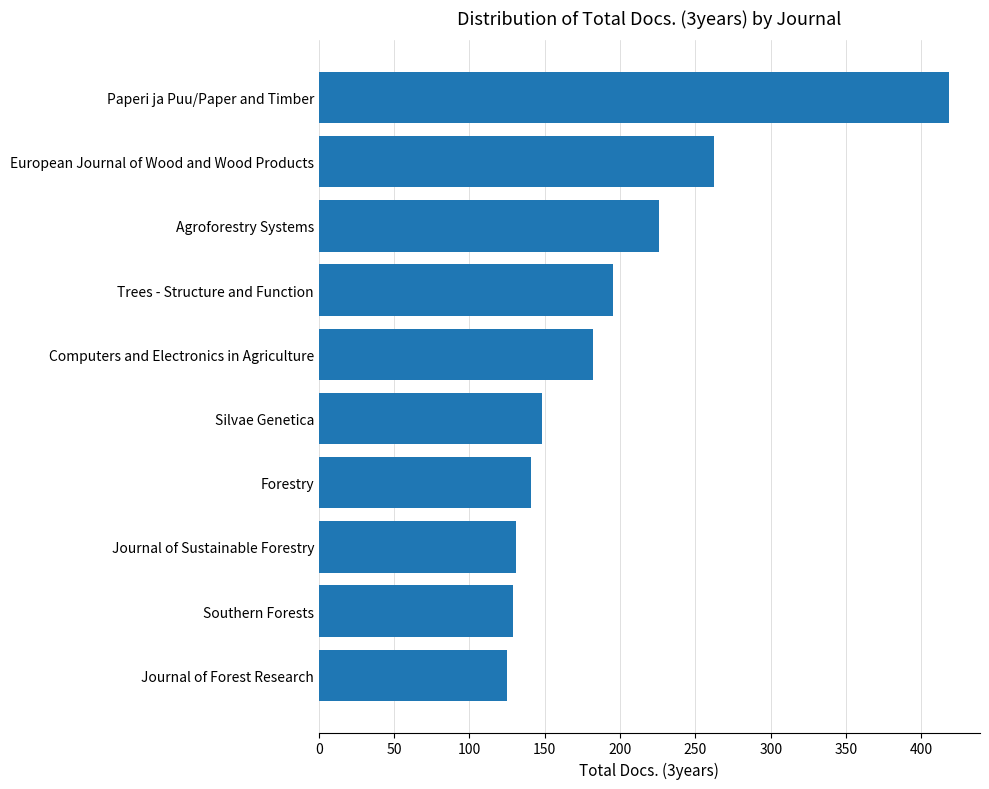

Approximately how many times larger is the value at Trees - Structure and Function compared to Journal of Forest Research?

1.6